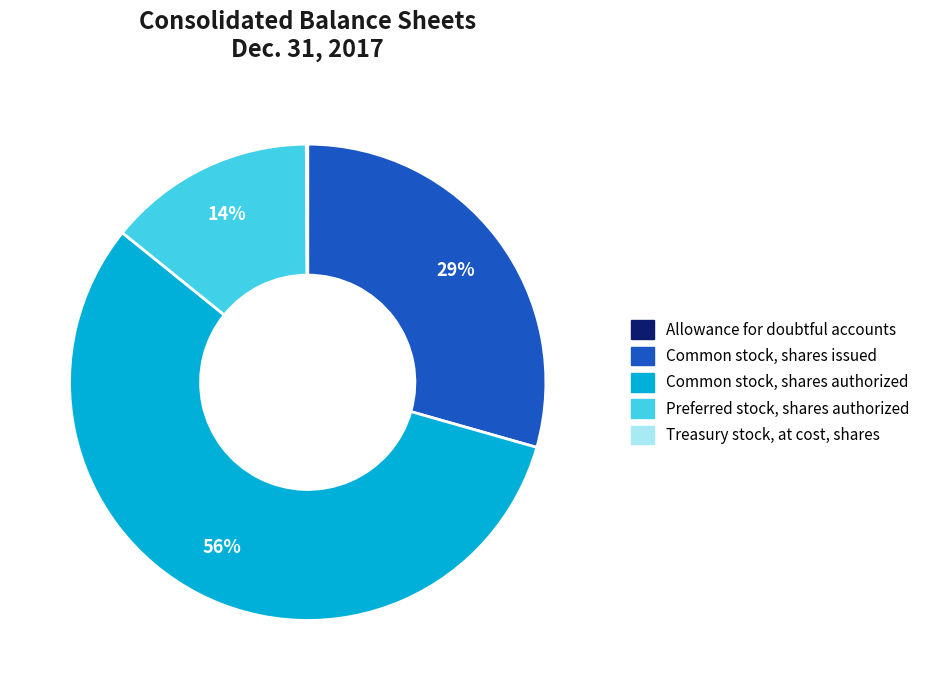

What is the largest slice in the pie chart?

Common stock, shares authorized